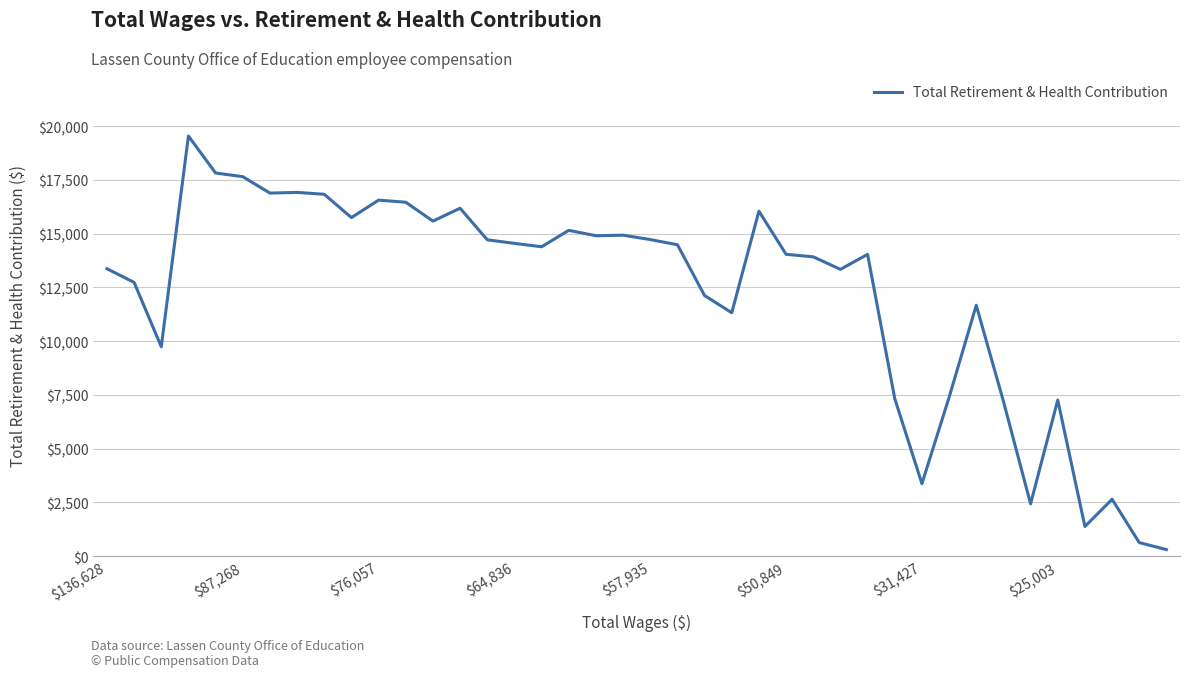

What is the difference between the maximum and minimum values?

19233